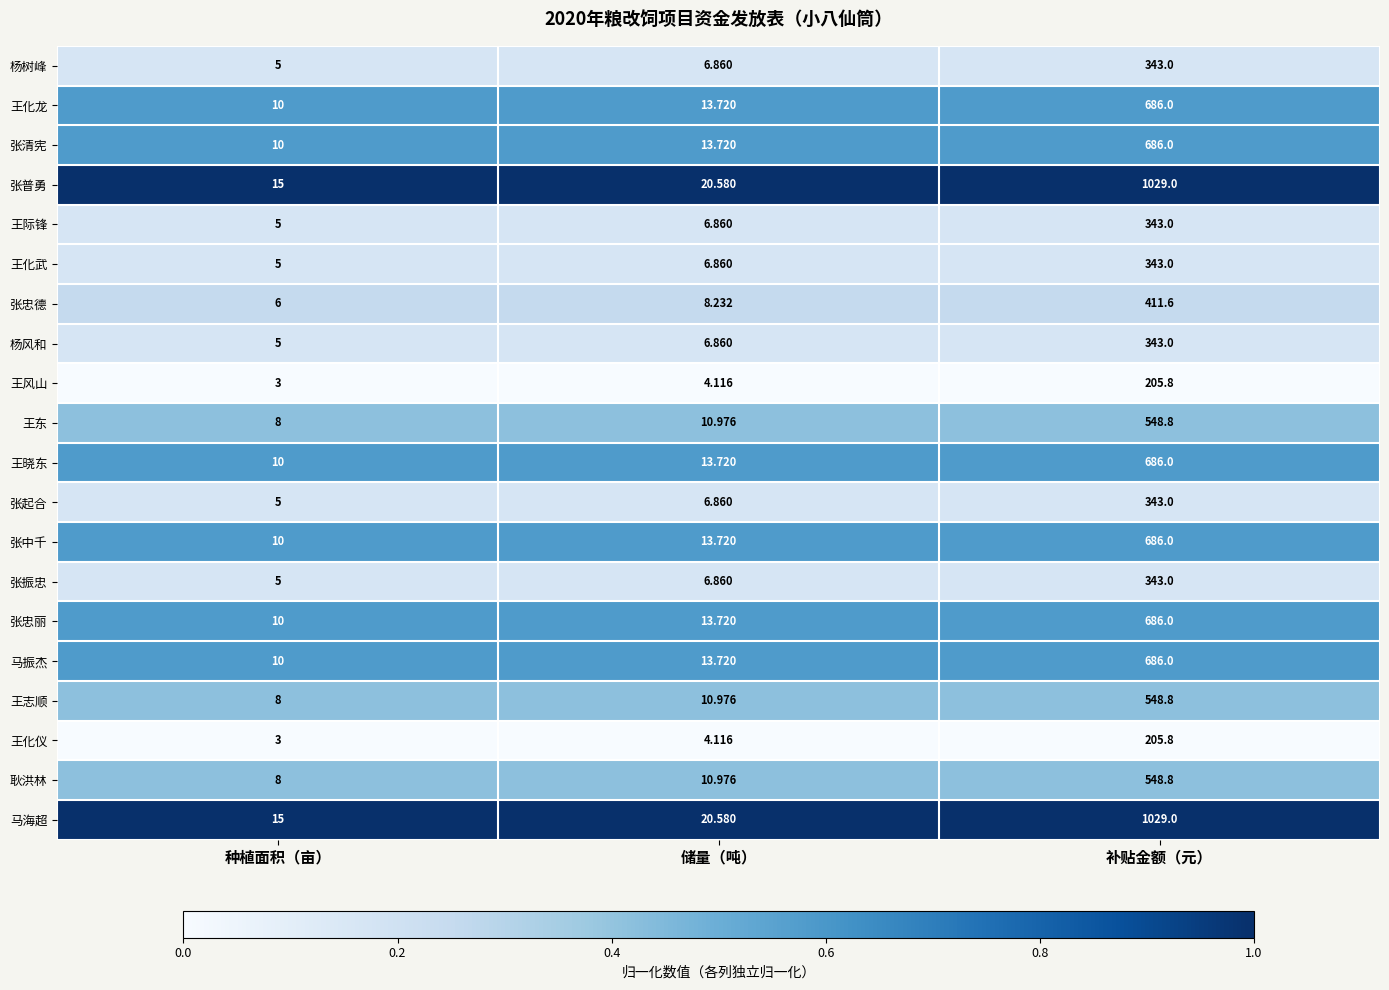

Count the number of categories in the chart.

3